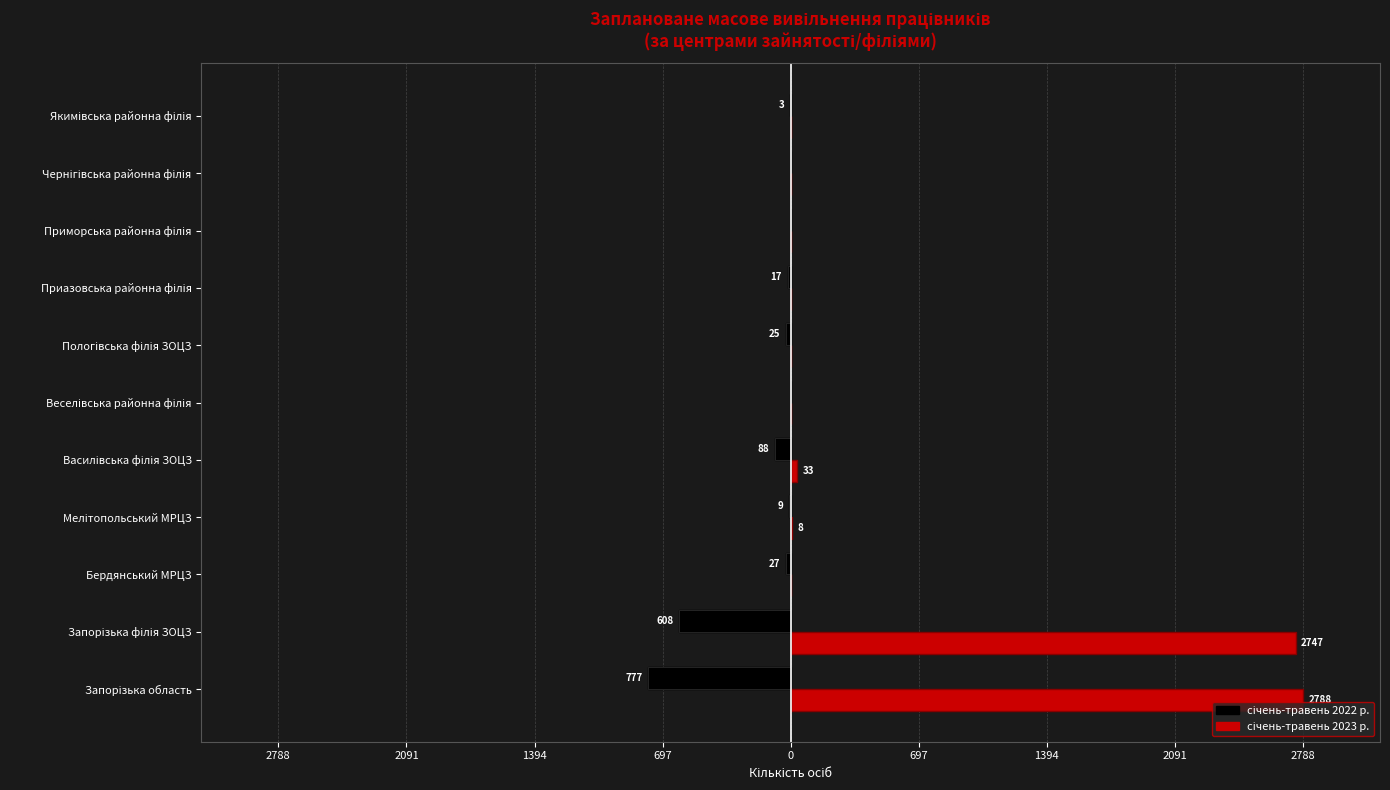

Reading right to left, list all the values displayed in this chart.

січень-травень 2022 р.: -3	0	0	-17	-25	0	-88	-9	-27	-608	-777
січень-травень 2023 р.: 0	0	0	0	0	0	33	8	0	2747	2788